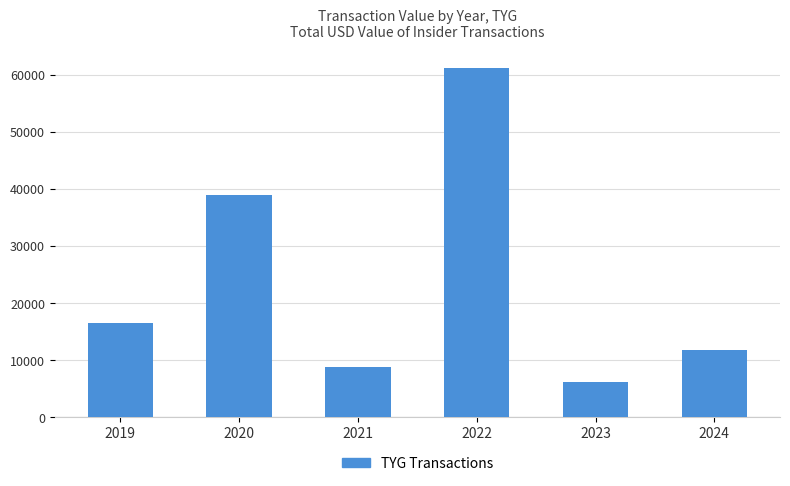

The value at 2022 is 34992. True or false?

False